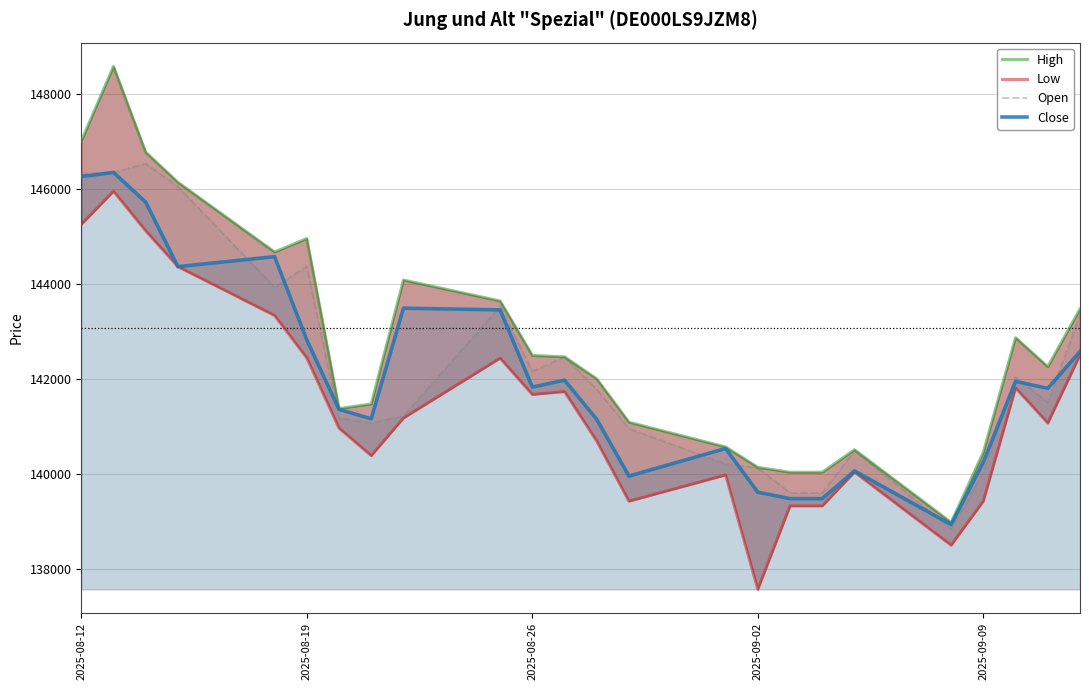

The Close series shows 241474 at 2025-09-09. True or false?

False